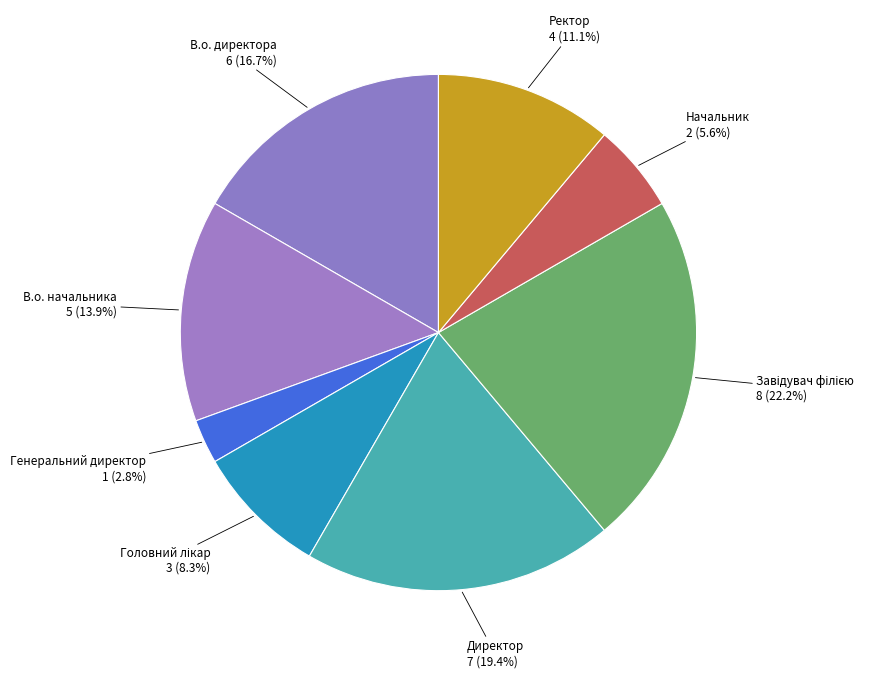

What is the smallest slice in the pie chart?

Генеральний директор